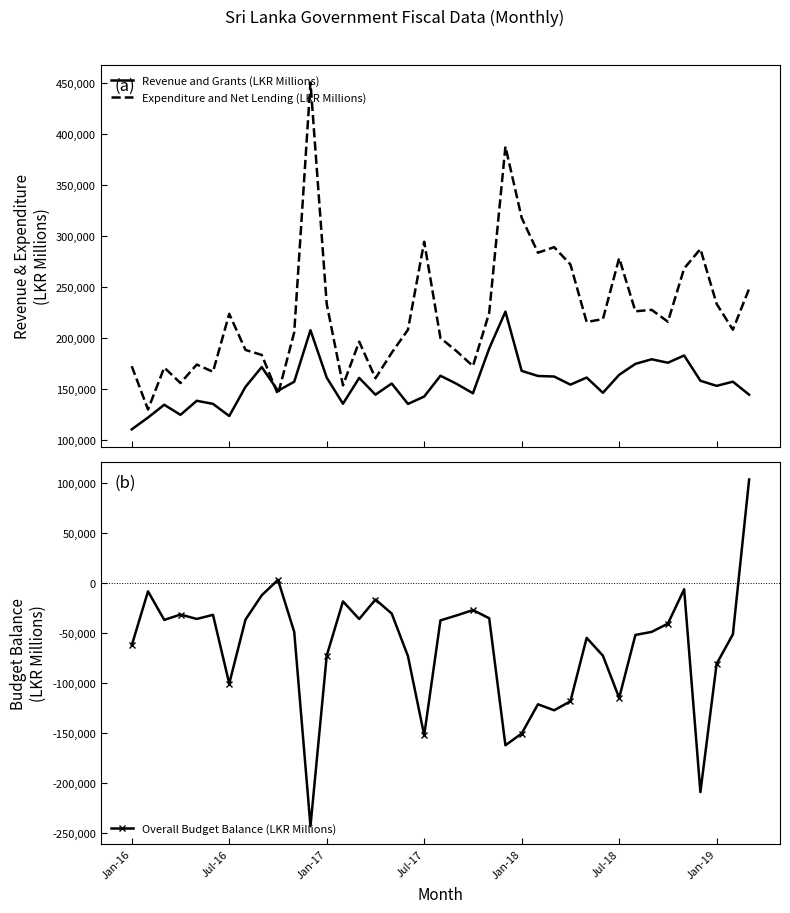

What are all the series names shown in the legend?

Revenue and Grants (LKR Millions), Expenditure and Net Lending (LKR Millions), Overall Budget Balance (LKR Millions)